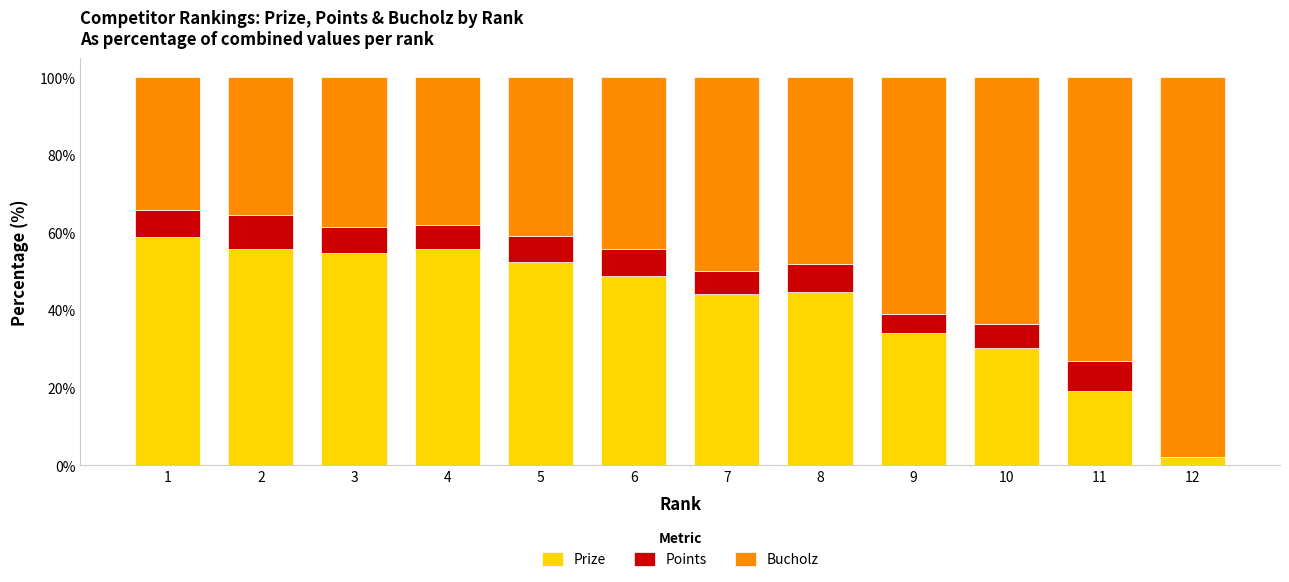

What is the total value across all series at 2?

100.0